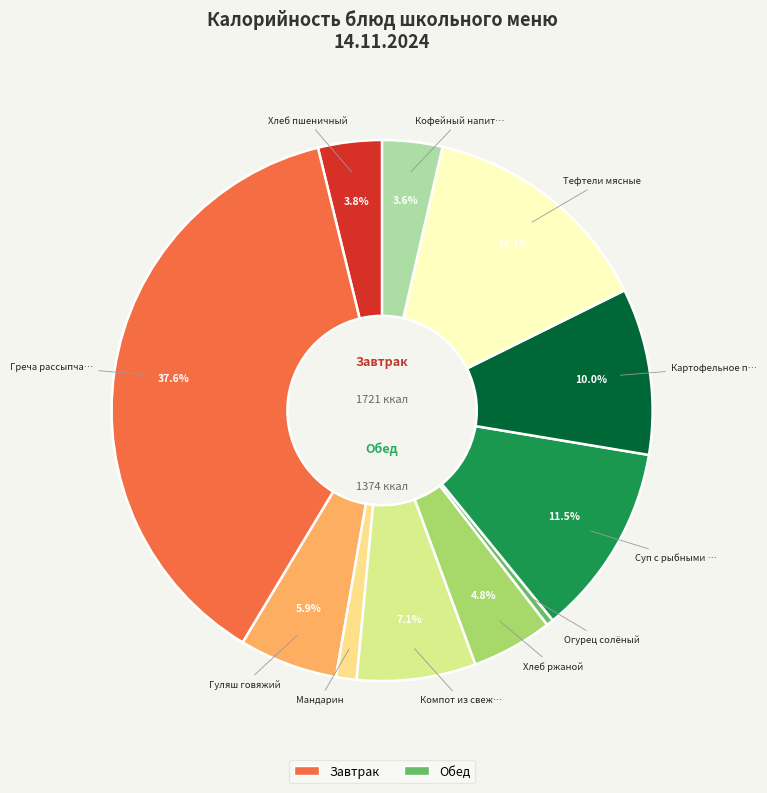

How many segments does this pie chart have?

11